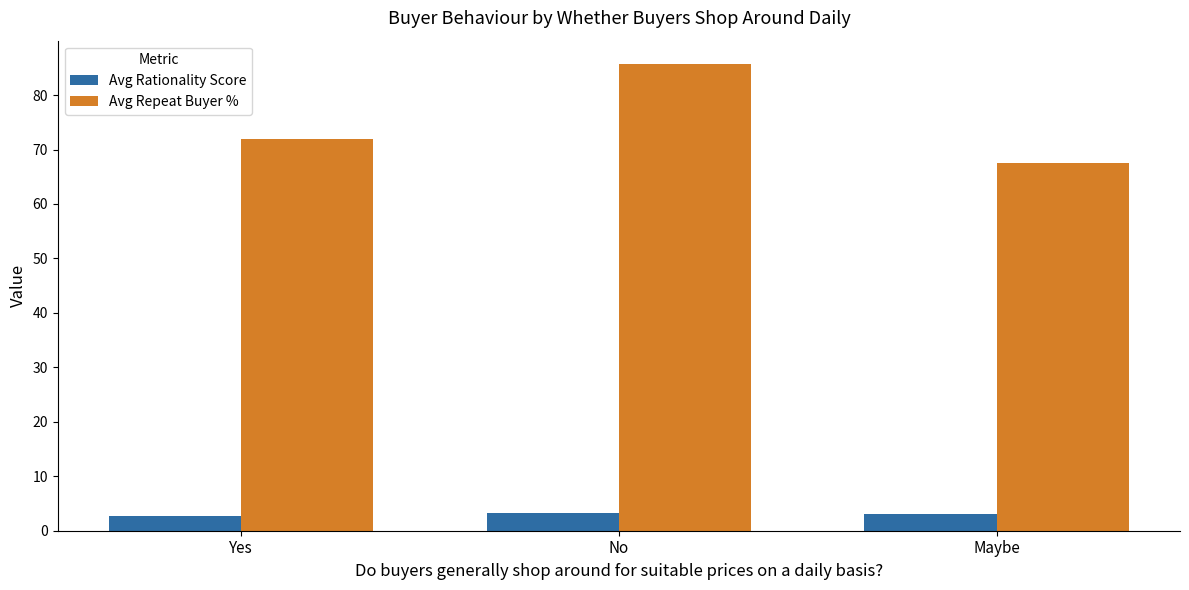

True or false: Avg Rationality Score has a value of 2.7 at Yes.

True